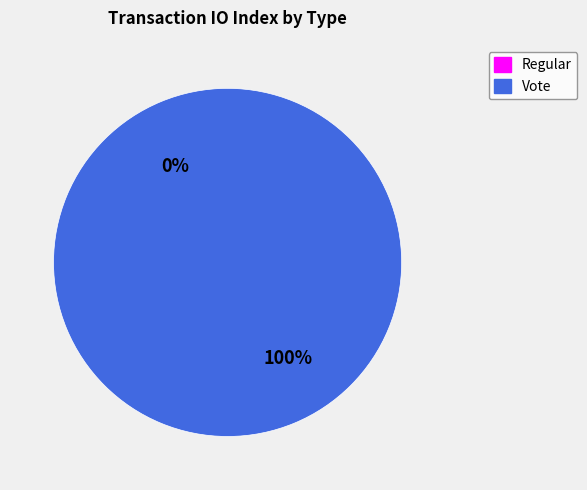

To the nearest percent, what portion does Vote represent?

100%